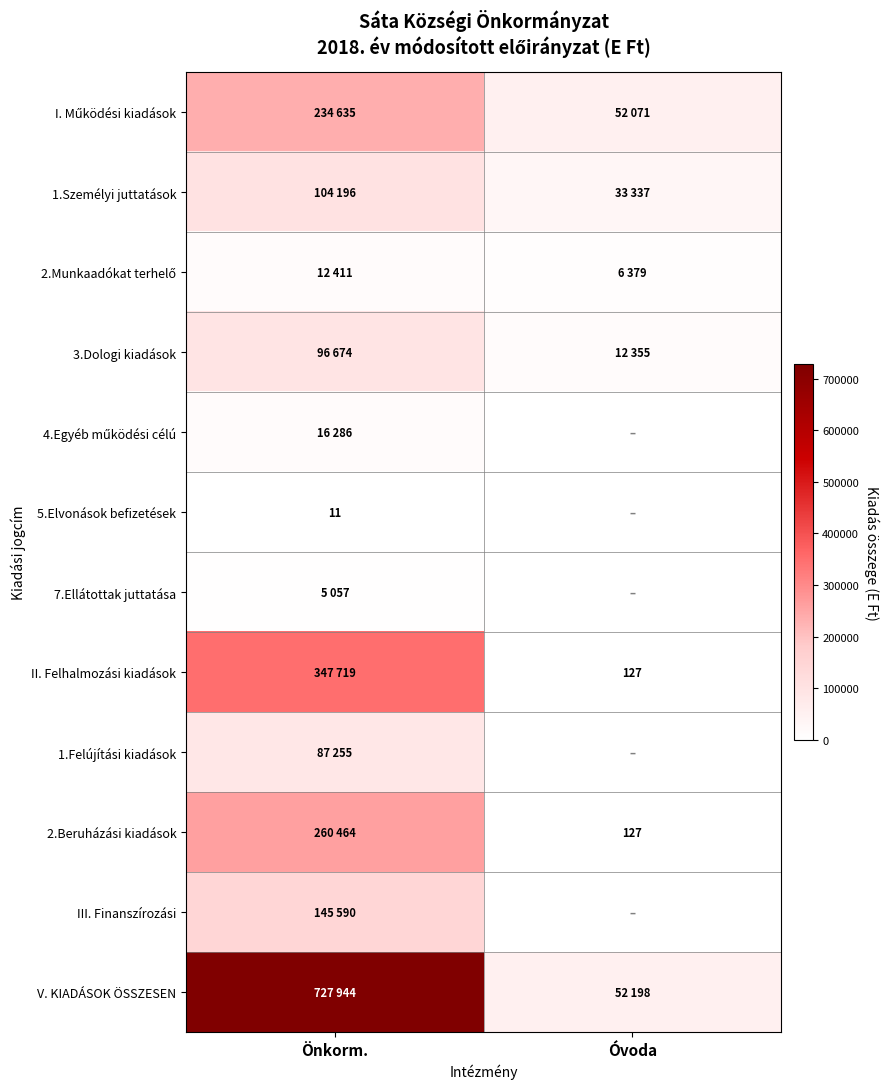

Count the number of data series in this chart.

12